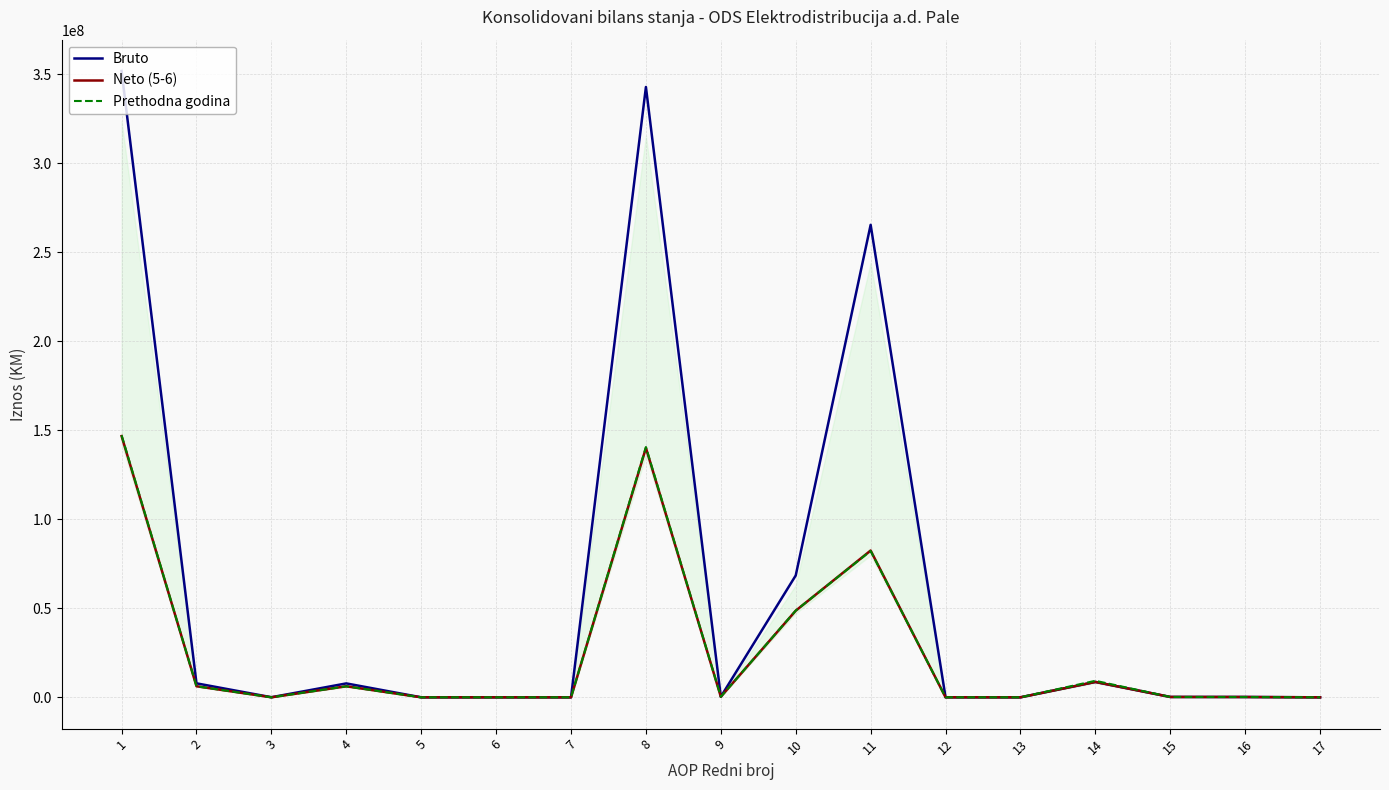

What is the average value of the Bruto series?

61978107